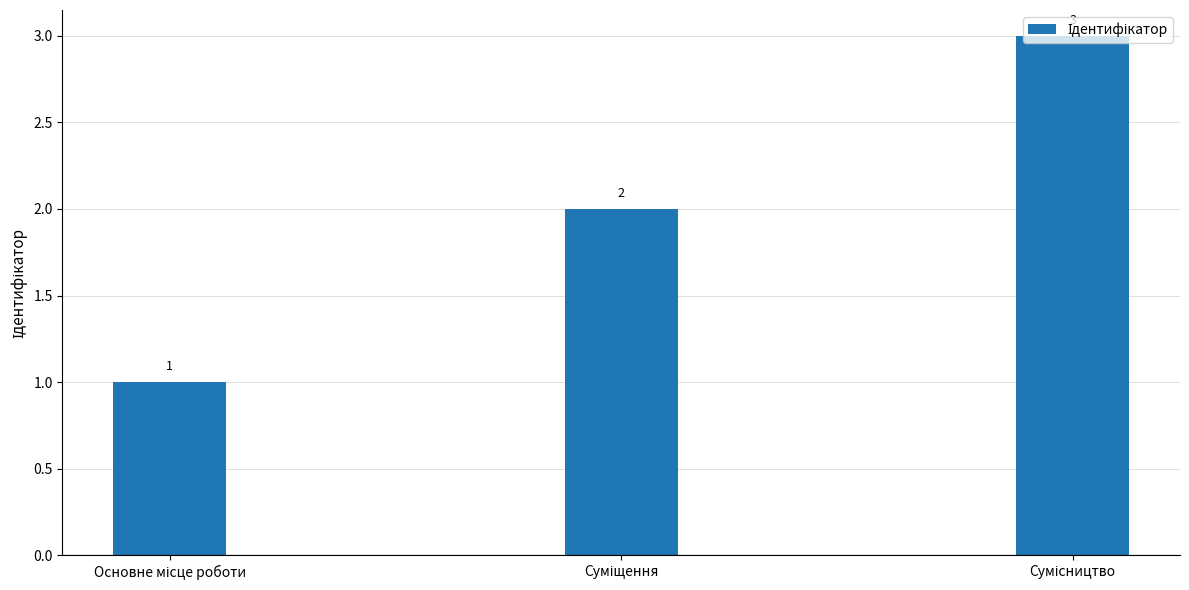

What is the value of the 1st bar from the left?

1